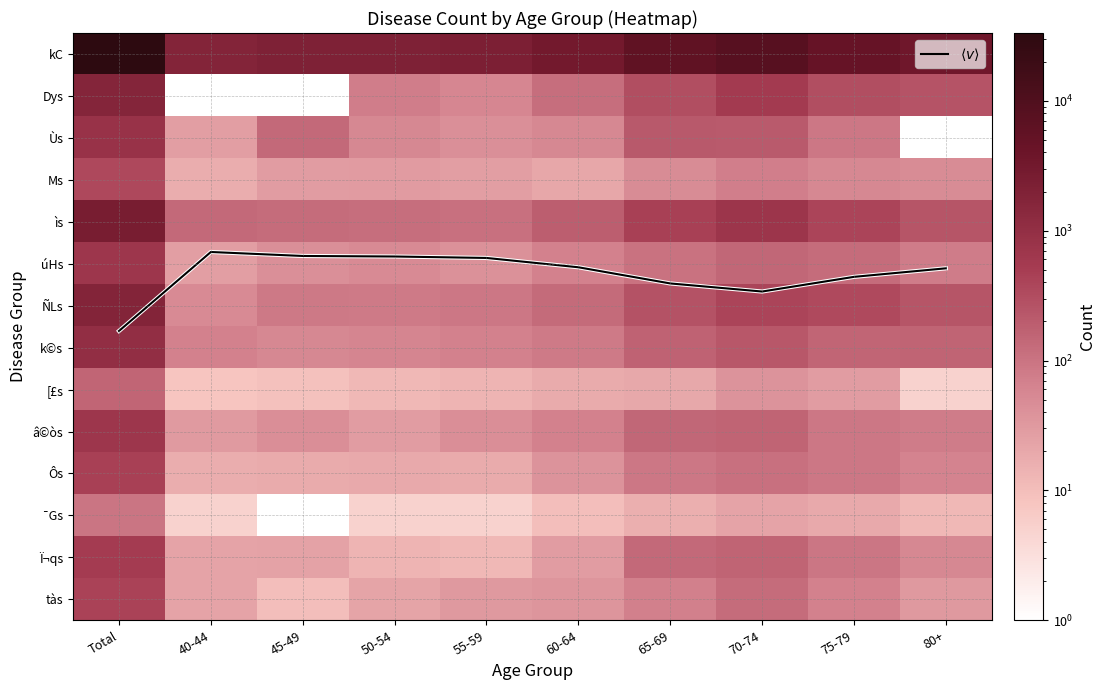

List the labels in order of Ï¬qs value, smallest first.

55-59, 50-54, 40-44, 45-49, 60-64, 80+, 75-79, 65-69, 70-74, Total